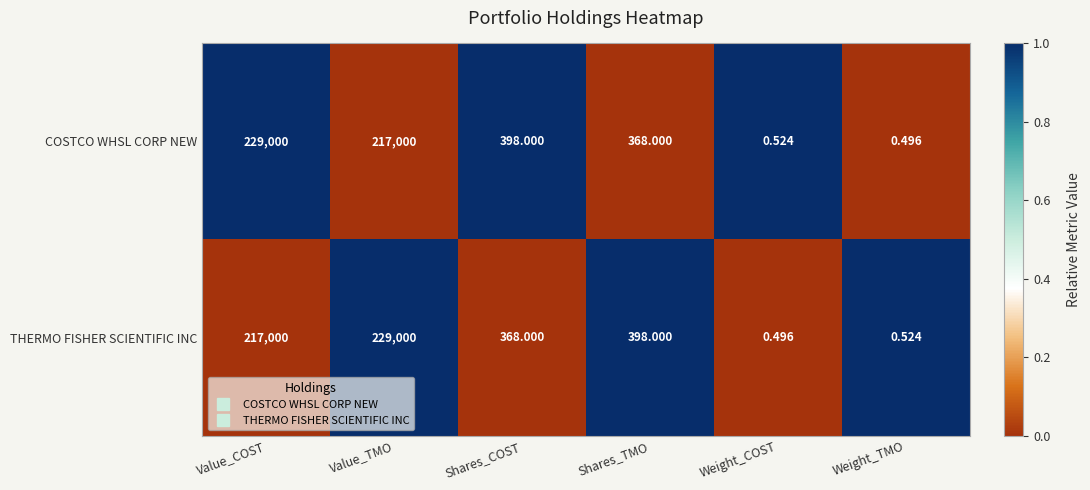

At how many categories does at least one series exceed 0?

6